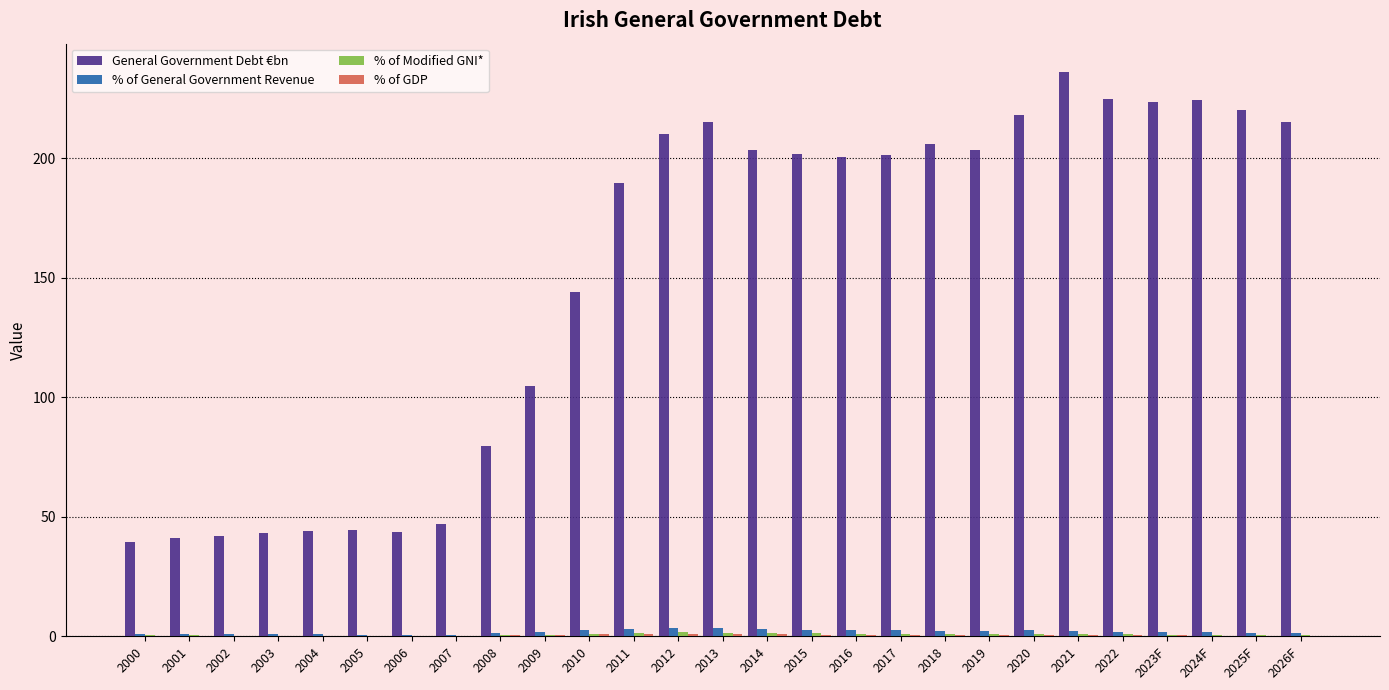

What is the sum of all General Government Debt €bn values?

4066.6